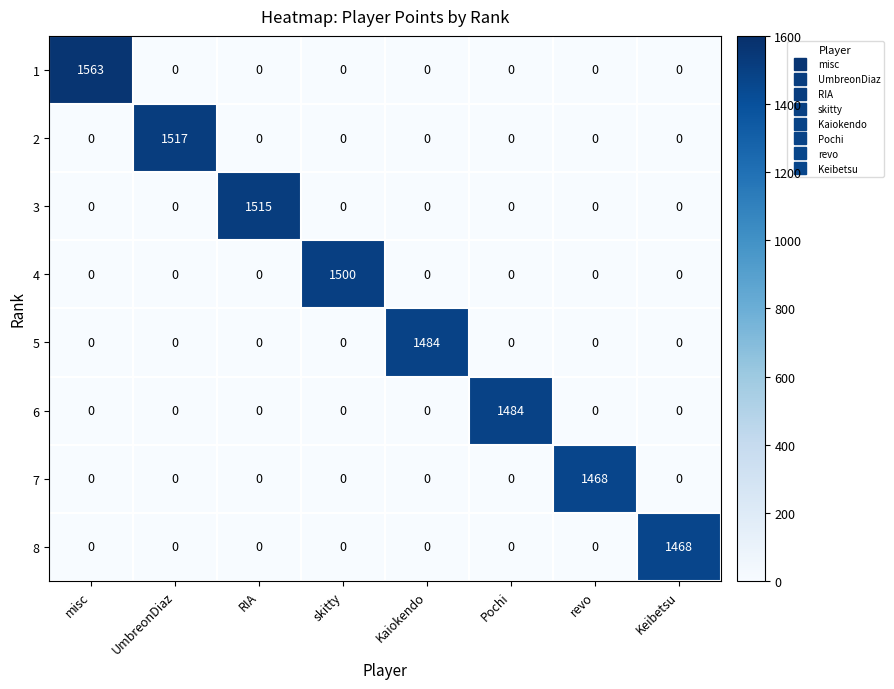

What is the maximum value shown in the chart?

1563